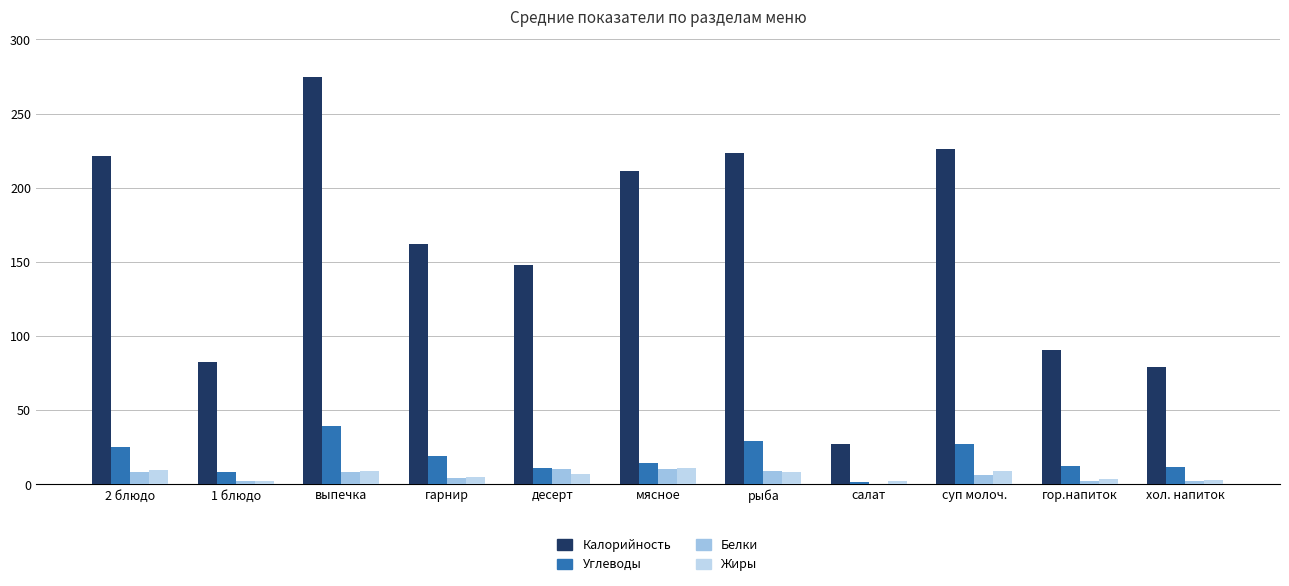

The value of Углеводы at гор.напиток is 8.2. True or false?

False